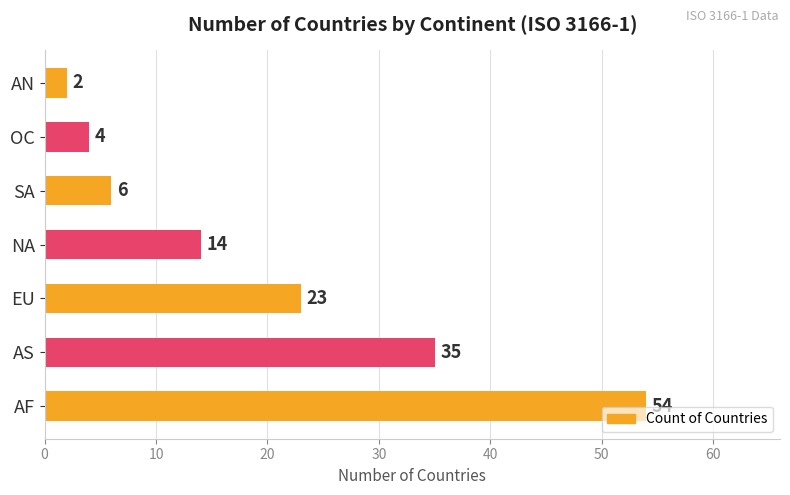

Rank the categories by value from highest to lowest.

AF, AS, EU, NA, SA, OC, AN